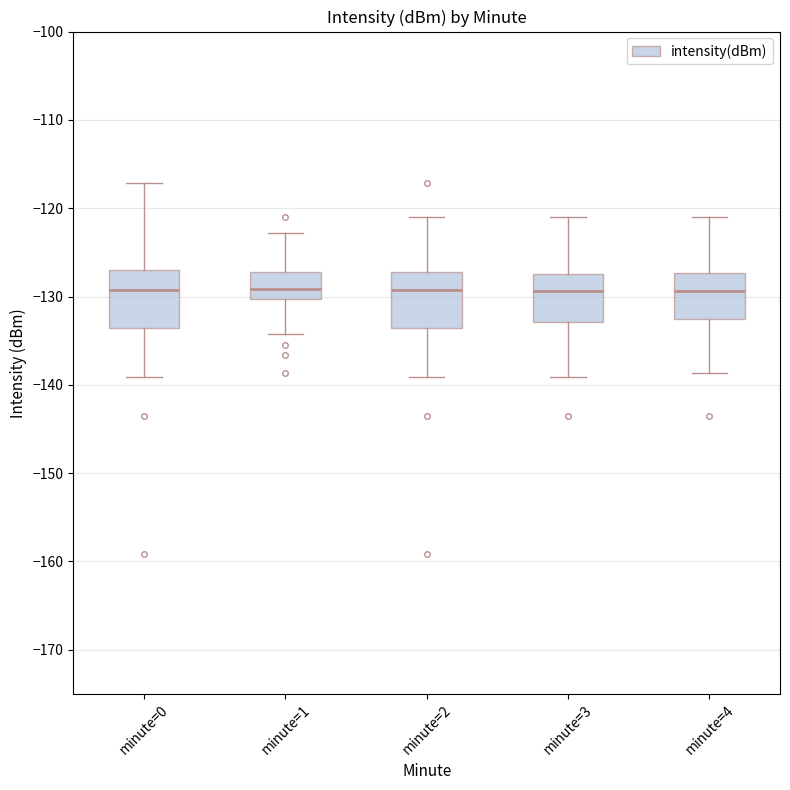

Reading left to right, read every box against the y-axis: the position of its median line, the range the box covers, and the ends of its whiskers. The values are not printed on the chart, so give them approximately, as read against the axis.

minute=0: median -129, box -134 to -127, whiskers -139 to -117
minute=1: median -129, box -130 to -127, whiskers -134 to -123
minute=2: median -129, box -134 to -127, whiskers -139 to -121
minute=3: median -129, box -133 to -127, whiskers -139 to -121
minute=4: median -129, box -133 to -127, whiskers -139 to -121